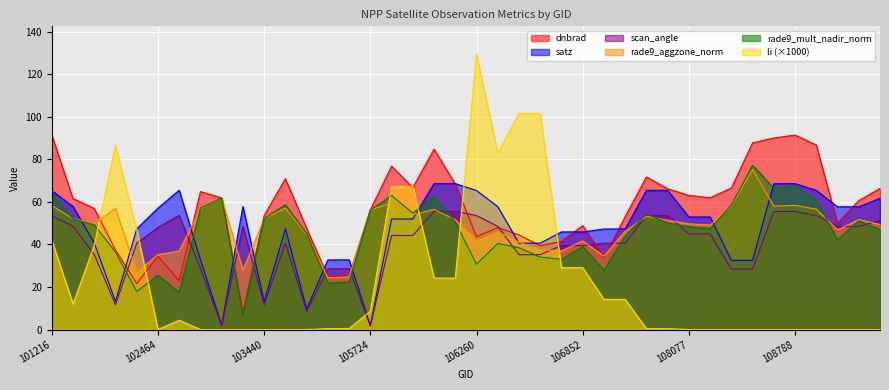

What is the sum of the scan_angle values at 103440 and 108788?

67.2